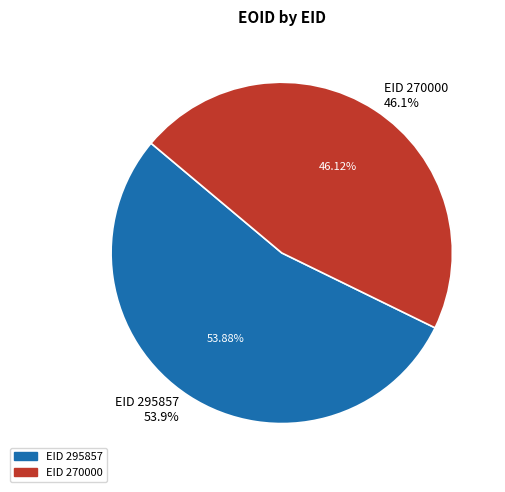

To the nearest percent, what is the average slice percentage?

50%